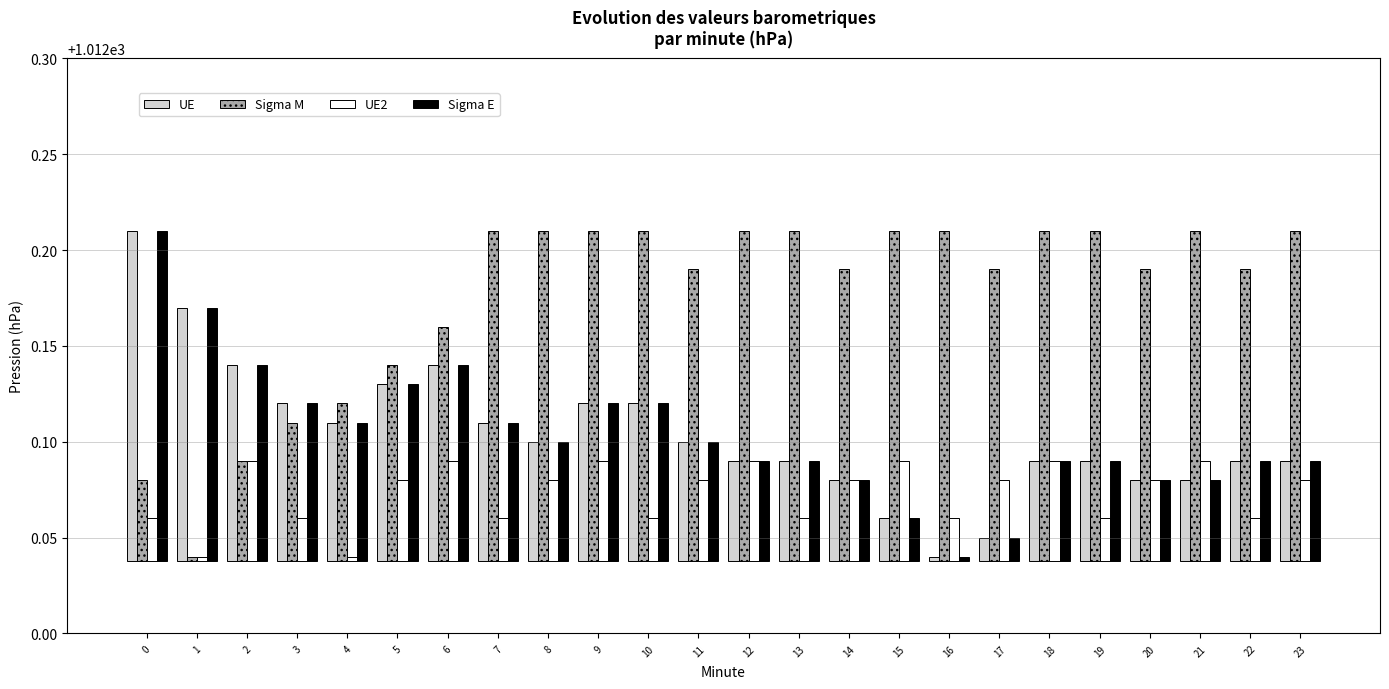

Reading left to right, extract all data points from this chart.

UE: 0=0.2	1=0.1	2=0.1	3=0.1	4=0.1	5=0.1	6=0.1	7=0.1	8=0.1	9=0.1	10=0.1	11=0.1	12=0.1	13=0.1	14=0.0	15=0.0	16=0.0	17=0.0	18=0.1	19=0.1	20=0.0	21=0.0	22=0.1	23=0.1
Sigma M: 0=0.0	1=0.0	2=0.1	3=0.1	4=0.1	5=0.1	6=0.1	7=0.2	8=0.2	9=0.2	10=0.2	11=0.2	12=0.2	13=0.2	14=0.2	15=0.2	16=0.2	17=0.2	18=0.2	19=0.2	20=0.2	21=0.2	22=0.2	23=0.2
UE2: 0=0.0	1=0.0	2=0.1	3=0.0	4=0.0	5=0.0	6=0.1	7=0.0	8=0.0	9=0.1	10=0.0	11=0.0	12=0.1	13=0.0	14=0.0	15=0.1	16=0.0	17=0.0	18=0.1	19=0.0	20=0.0	21=0.1	22=0.0	23=0.0
Sigma E: 0=0.2	1=0.1	2=0.1	3=0.1	4=0.1	5=0.1	6=0.1	7=0.1	8=0.1	9=0.1	10=0.1	11=0.1	12=0.1	13=0.1	14=0.0	15=0.0	16=0.0	17=0.0	18=0.1	19=0.1	20=0.0	21=0.0	22=0.1	23=0.1